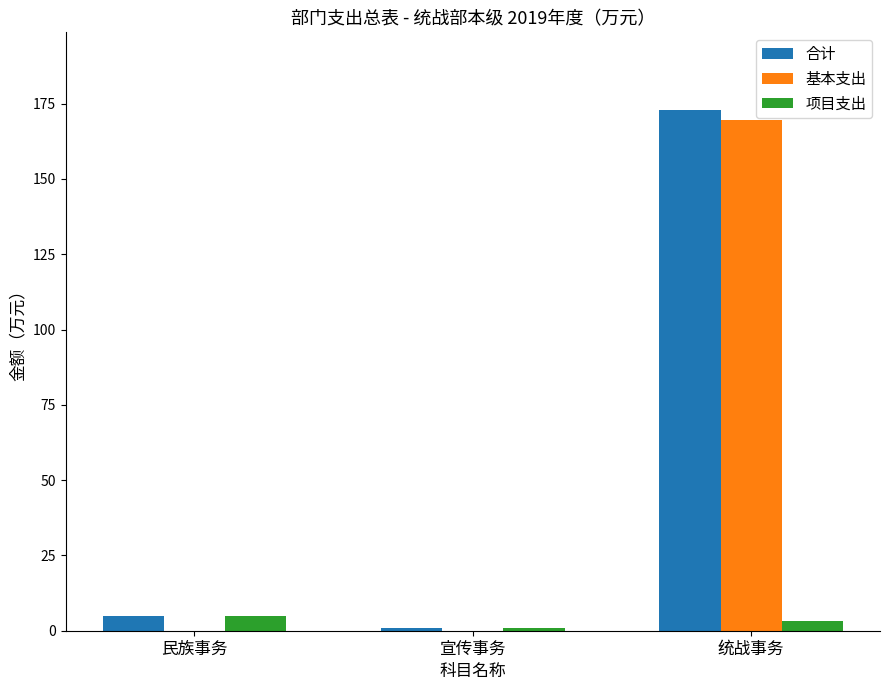

What is the greatest value displayed?

172.8